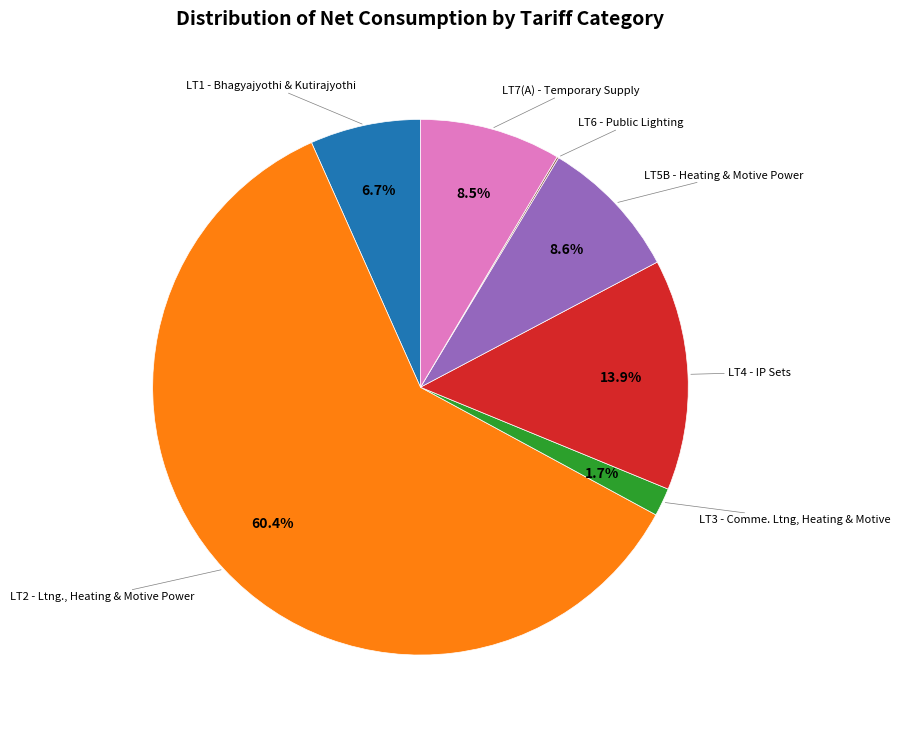

Is there any slice that represents more than half of the pie?

Yes